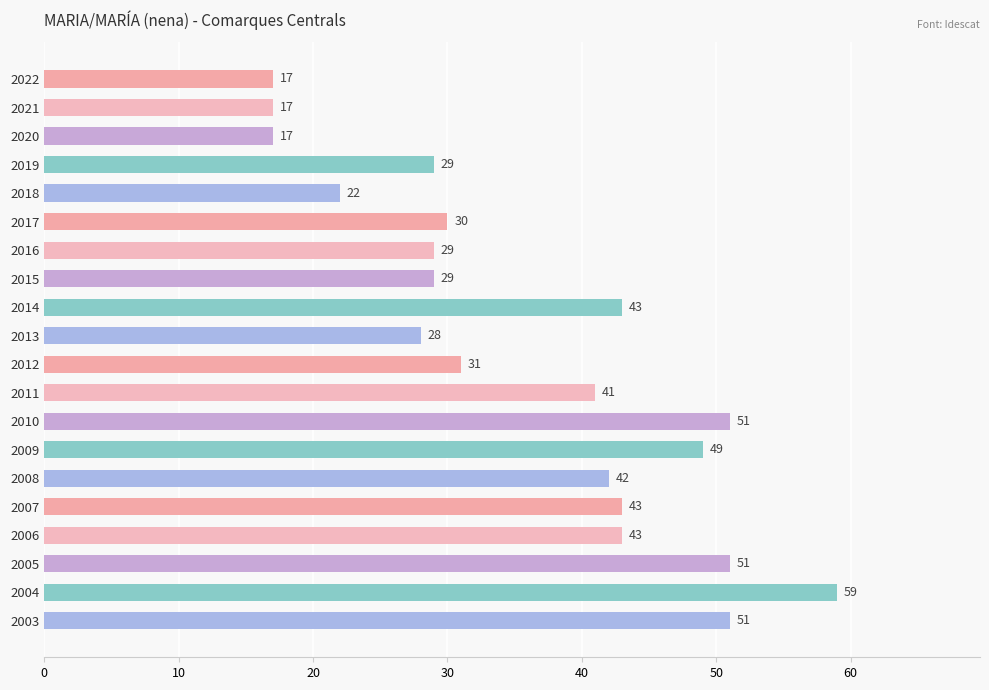

What is the minimum value shown in the chart?

17